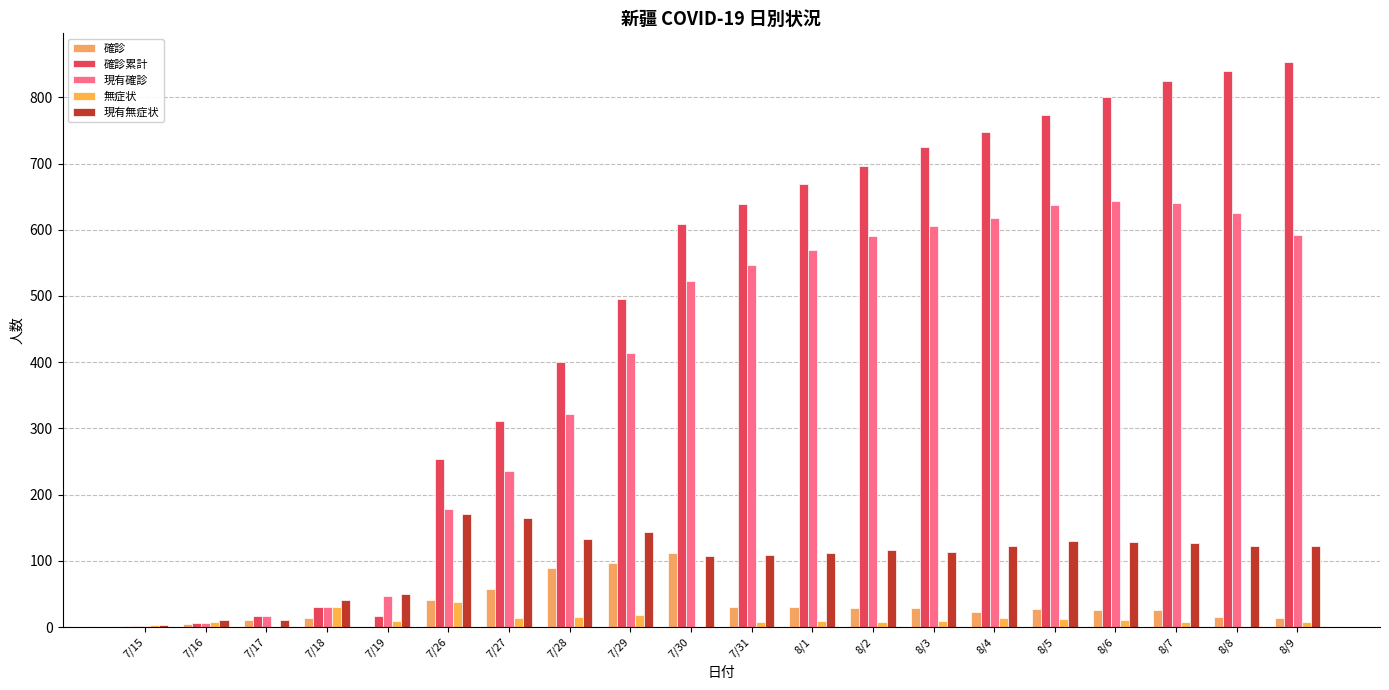

What are all the series names shown in the legend?

確診, 確診累計, 現有確診, 無症状, 現有無症状